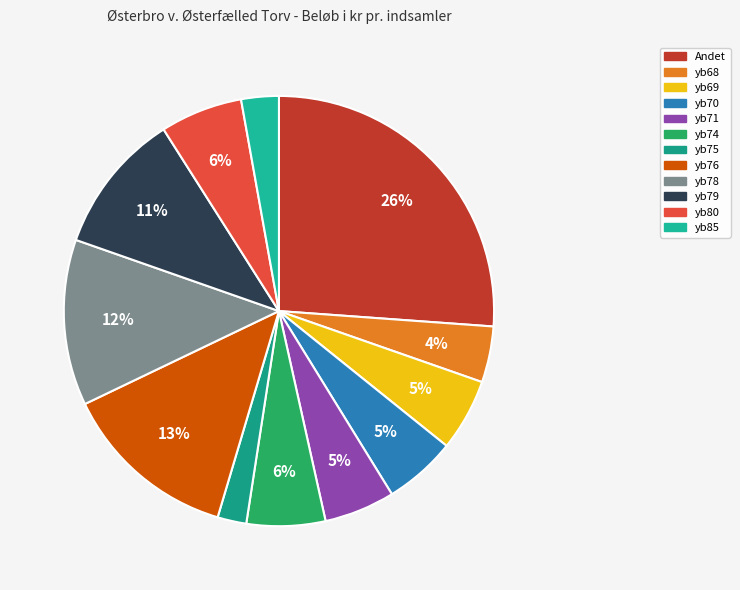

How many segments does this pie chart have?

12